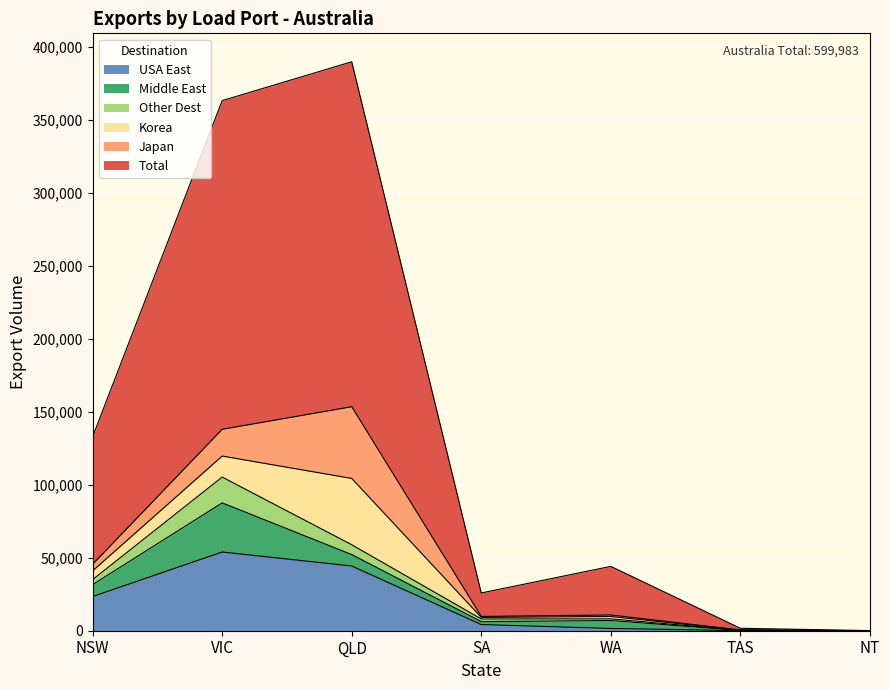

Rank the series at SA from highest to lowest value.

Total, USA East, Middle East, Other Dest, Korea, Japan